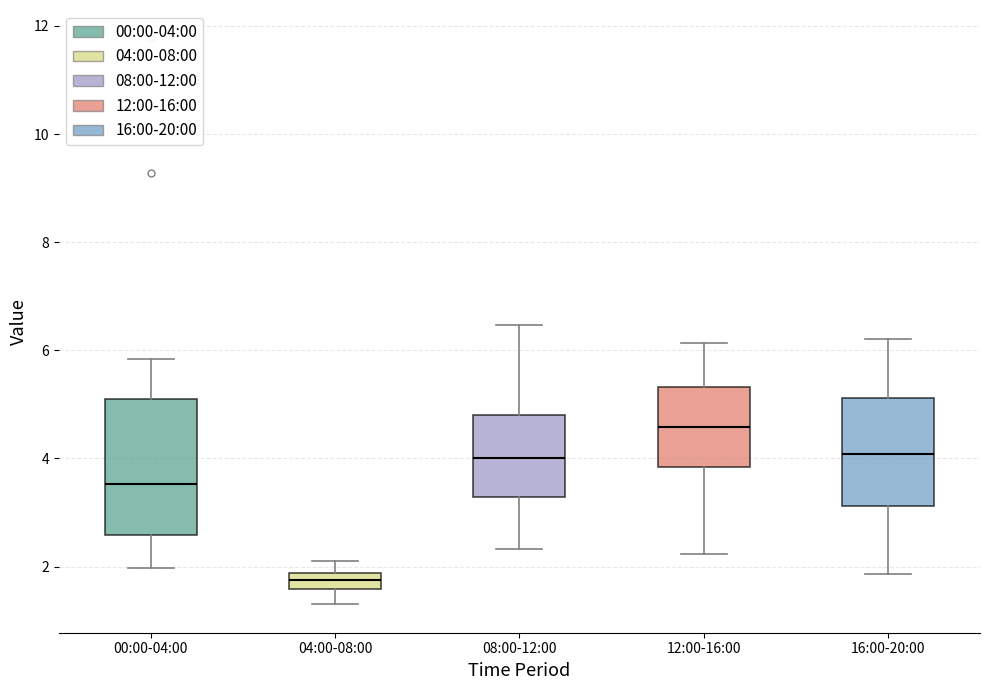

Where does the median line of the box for 00:00-04:00 sit on the y-axis? The values are not printed on the chart, so give them approximately, as read against the axis.

3.6